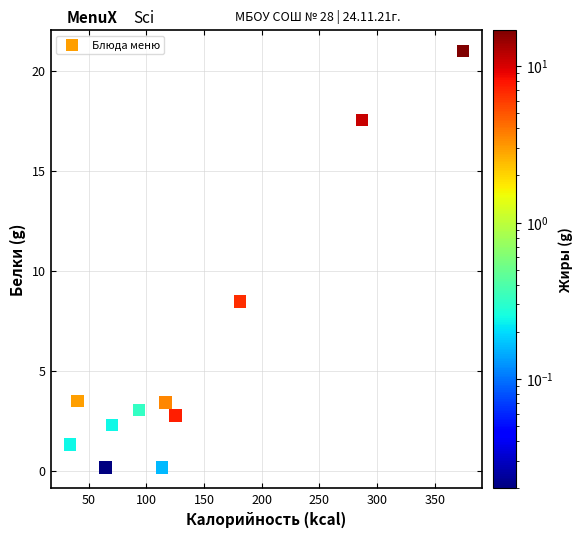

What Y value in the scatter plot is closest to 10?

8.5